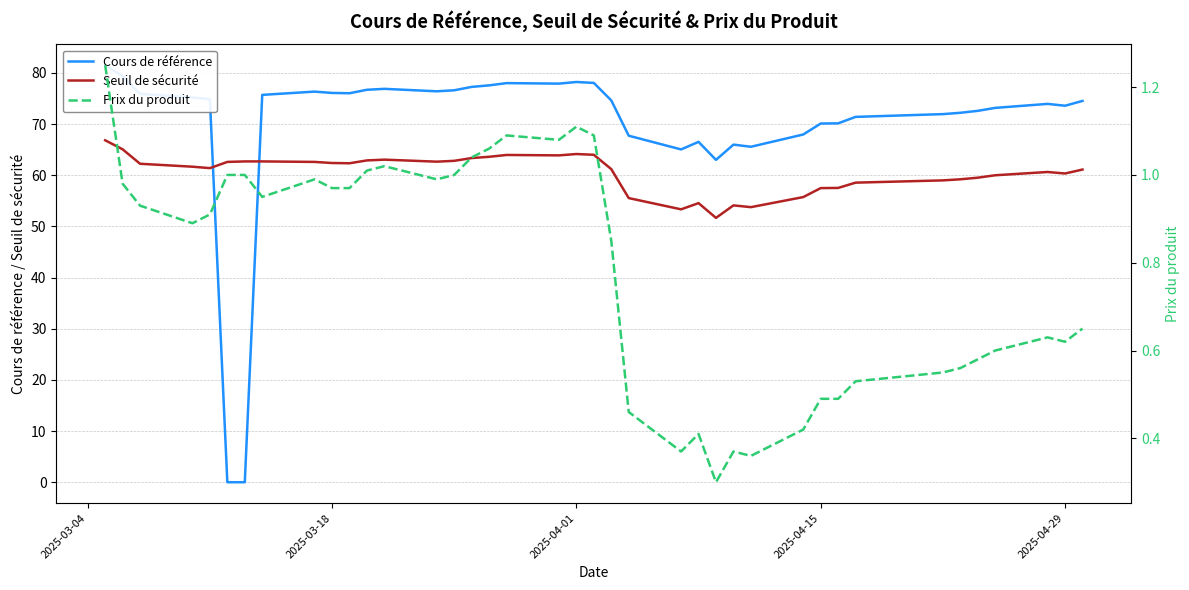

What is the minimum value for Seuil de sécurité?

51.7